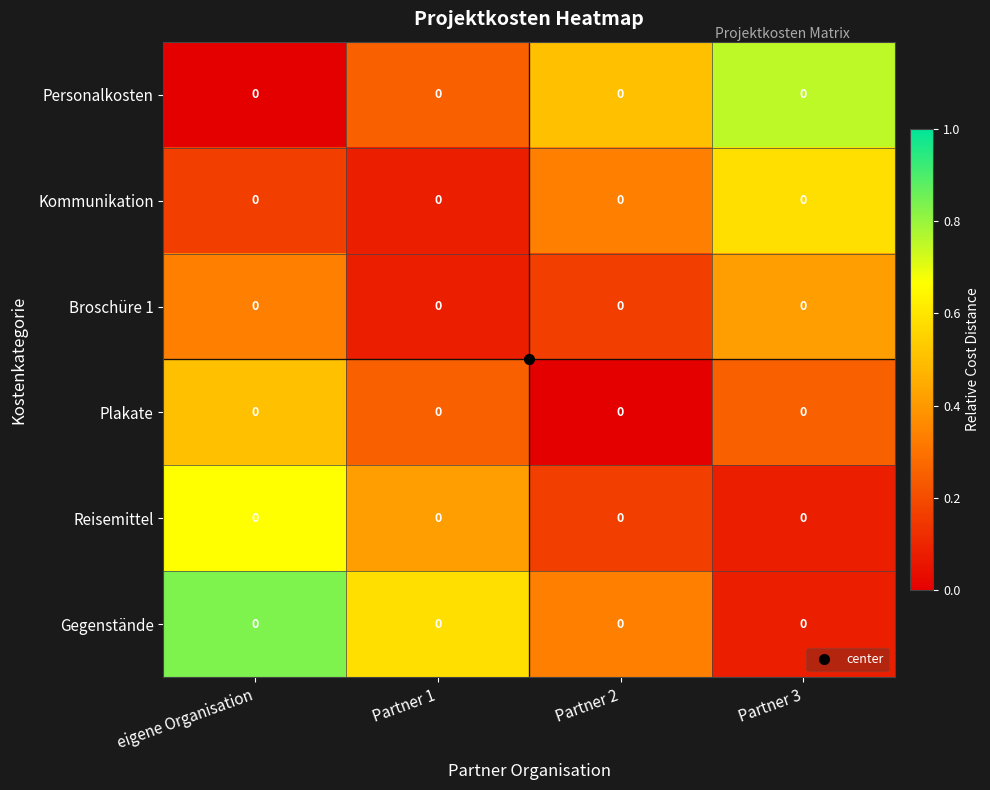

Between Partner 1 and Partner 2, which series saw the biggest shift?

Personalkosten